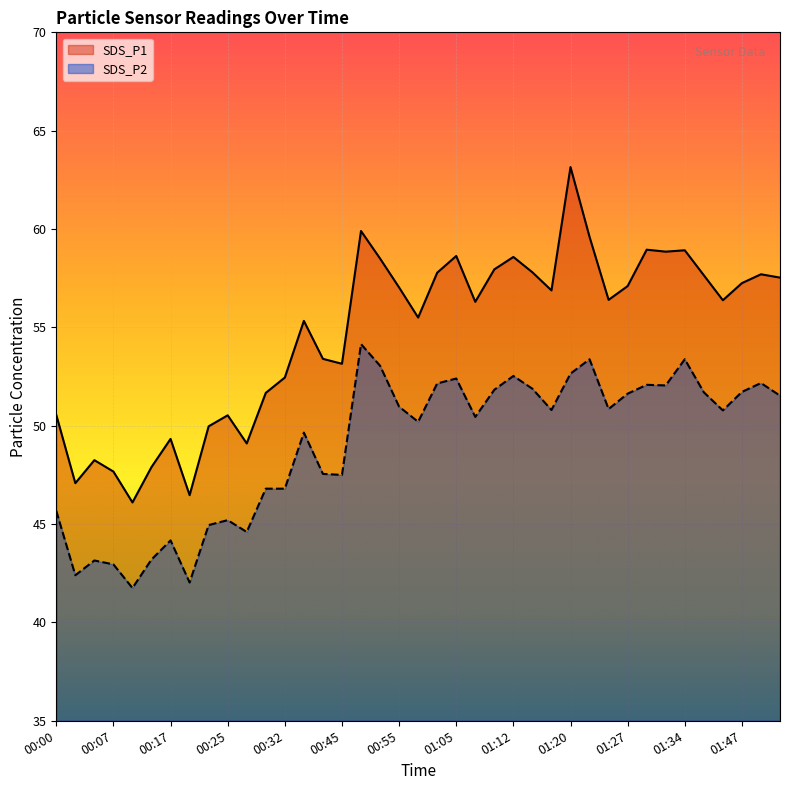

At which label does SDS_P2 first exceed 50?

00:50